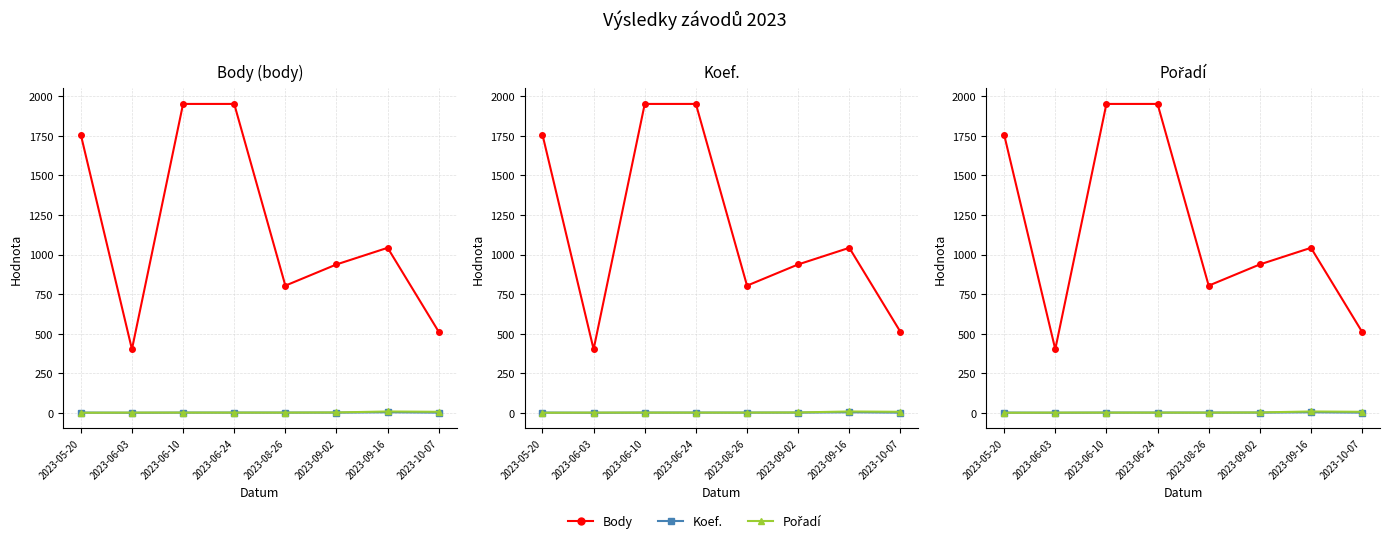

Reading left to right, list all the values displayed in this chart.

Body: 1758	402	1952	1952	804	938	1043	512
Koef.: 2	1	2	2	2	2	4	2
Pořadí: 1	2	2	2	2	3	9	7